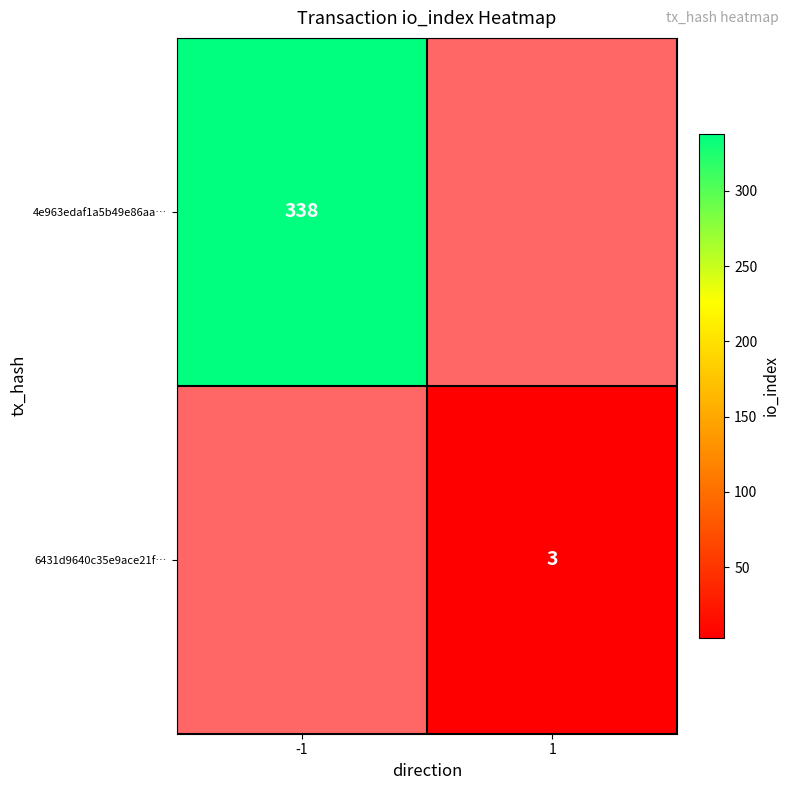

The value of 4e963edaf1a5b49e86aa… at -1 is 338. True or false?

True